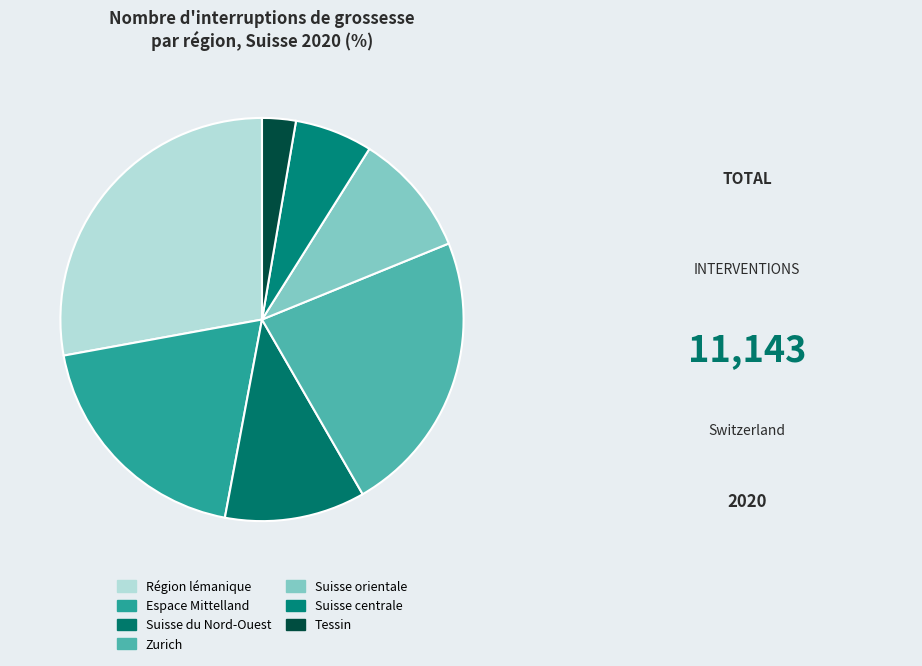

Which category has the smallest portion of the pie?

Tessin